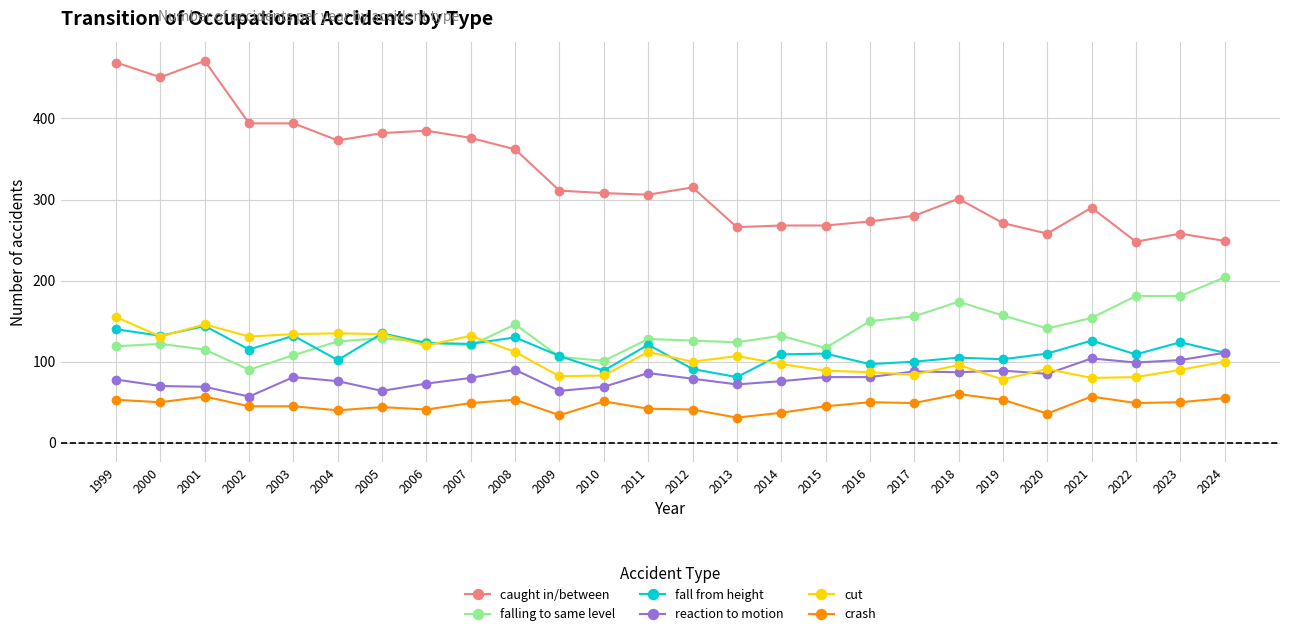

What is the total value across all series at 2018?

823